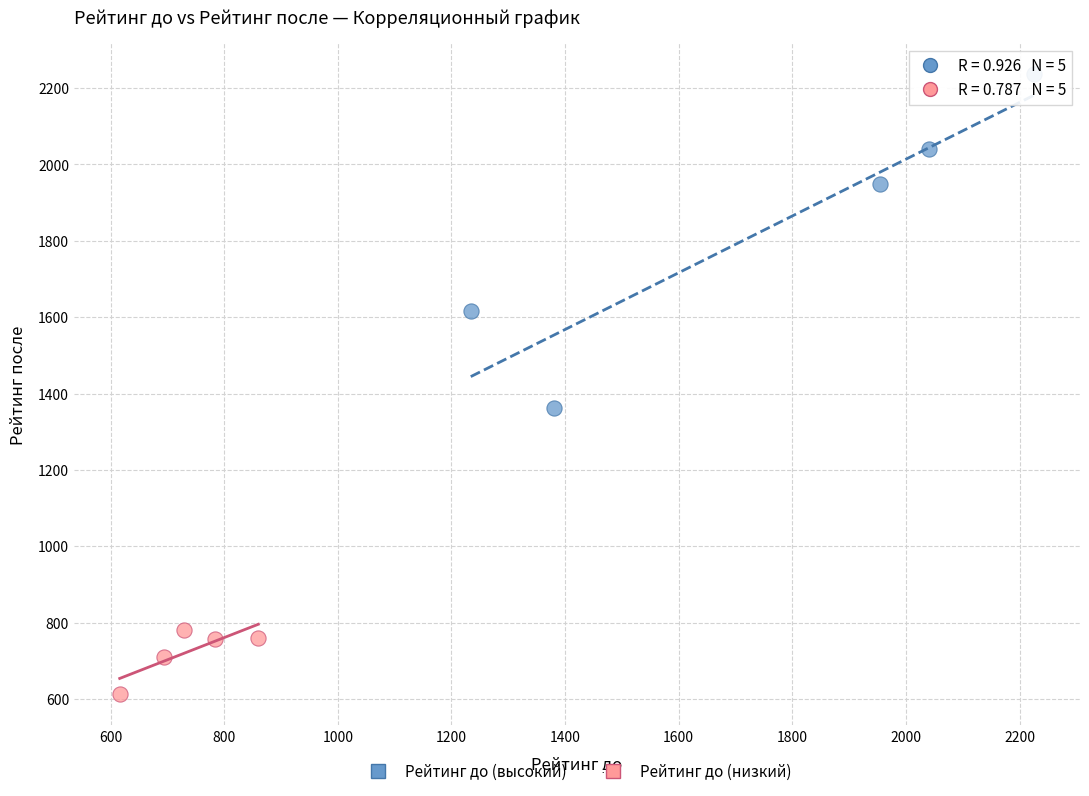

Which series has the largest Y range (max minus min)?

Рейтинг до (высокий)